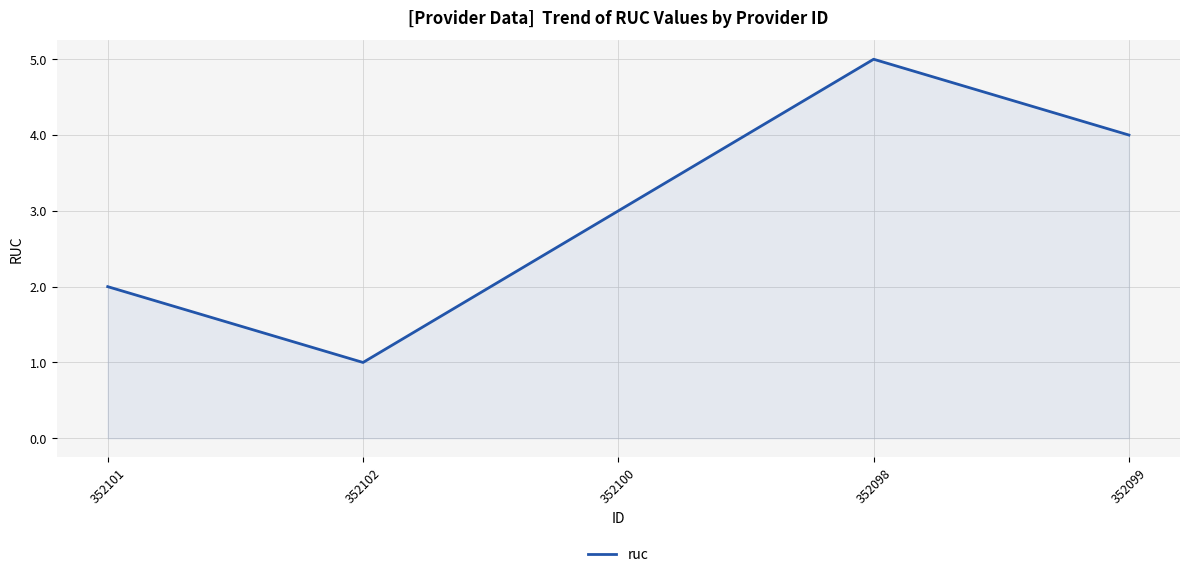

True or false: the data shows 2 at 352102.

False